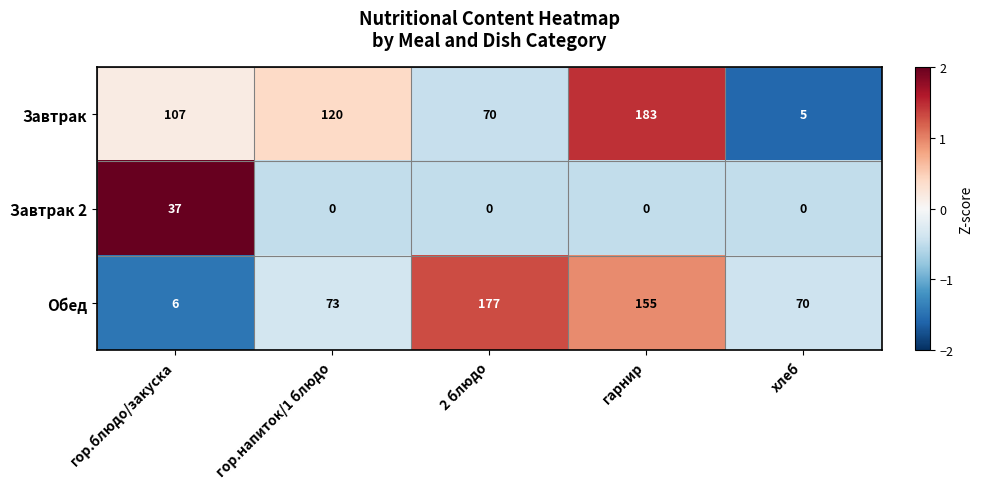

List the series in order of their peak value, lowest first.

Завтрак 2, Обед, Завтрак